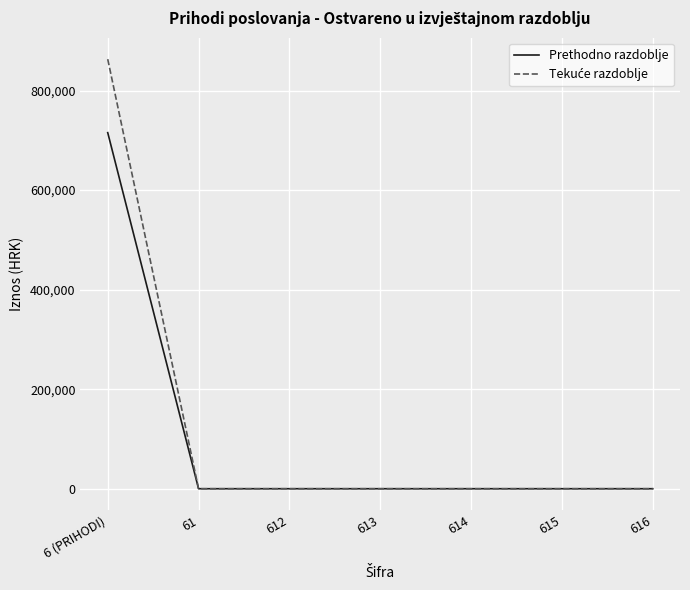

Which category has the highest value in the Prethodno razdoblje series?

6 (PRIHODI)